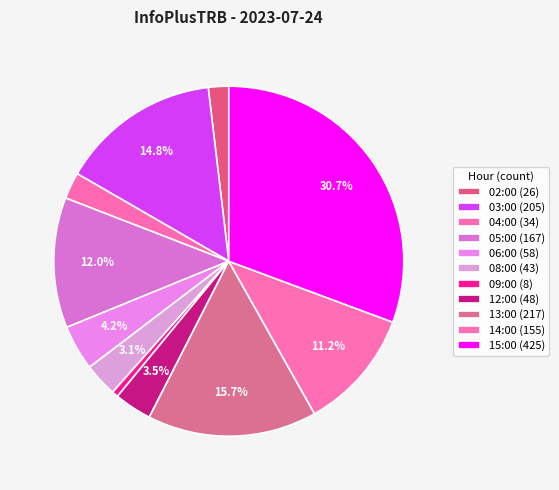

Is there any slice that represents more than half of the pie?

No